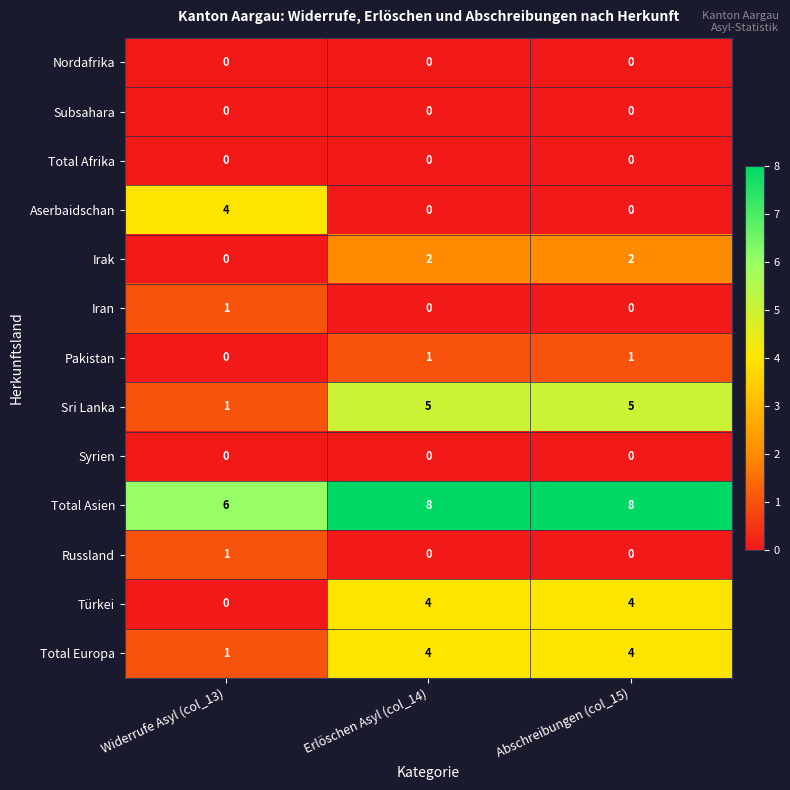

What is the sum of all Irak values?

4